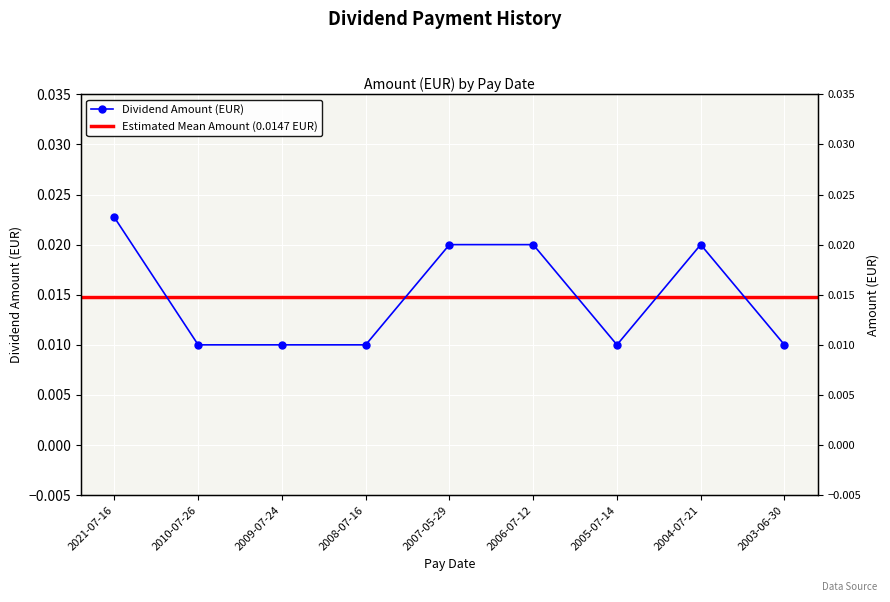

How many points are lower than both their immediate neighbors (excluding endpoints)?

1